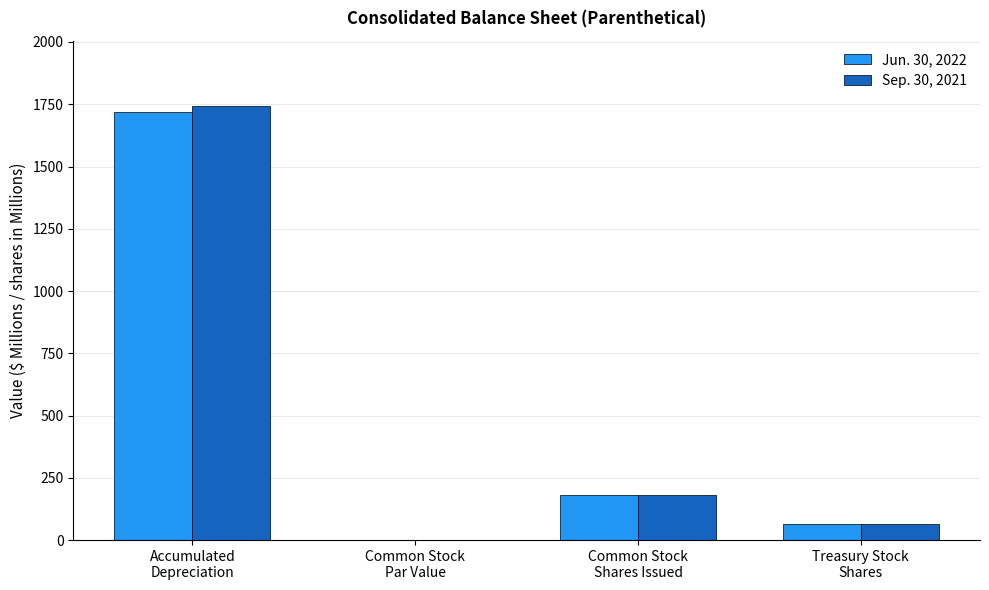

Reading right to left, extract all data points from this chart.

Jun. 30, 2022: Treasury Stock
Shares=66.0	Common Stock
Shares Issued=181.4	Common Stock
Par Value=1.0	Accumulated
Depreciation=1720.4
Sep. 30, 2021: Treasury Stock
Shares=65.4	Common Stock
Shares Issued=181.4	Common Stock
Par Value=1.0	Accumulated
Depreciation=1743.6